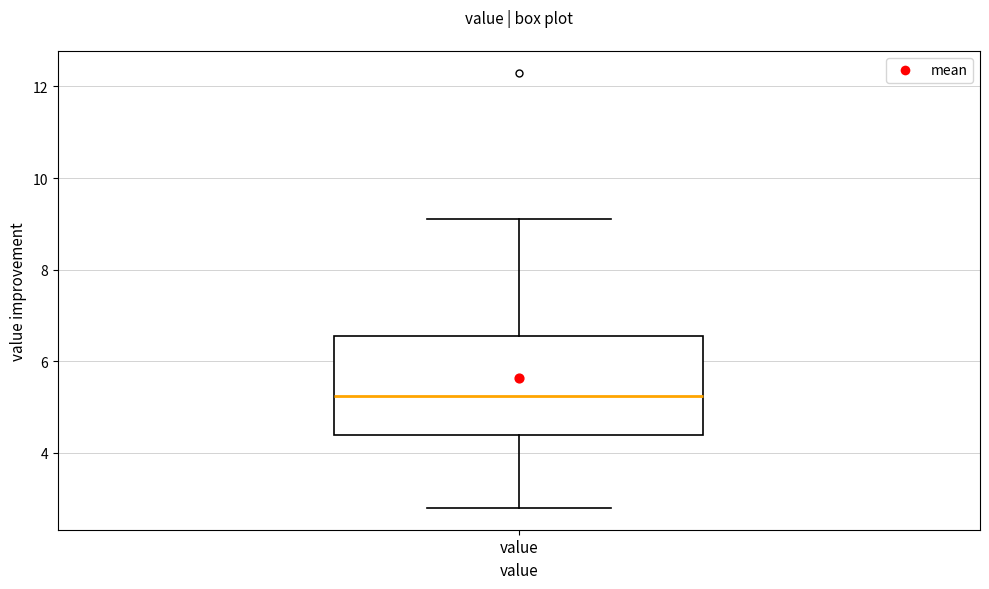

Transcribe this box plot: give where the median line is, the range the box spans, and where the two whiskers end, as read against the y-axis. The values are not printed on the chart, so give them approximately, as read against the axis.

median 5.2, box 4.4 to 6.6, whiskers 2.8 to 9.2